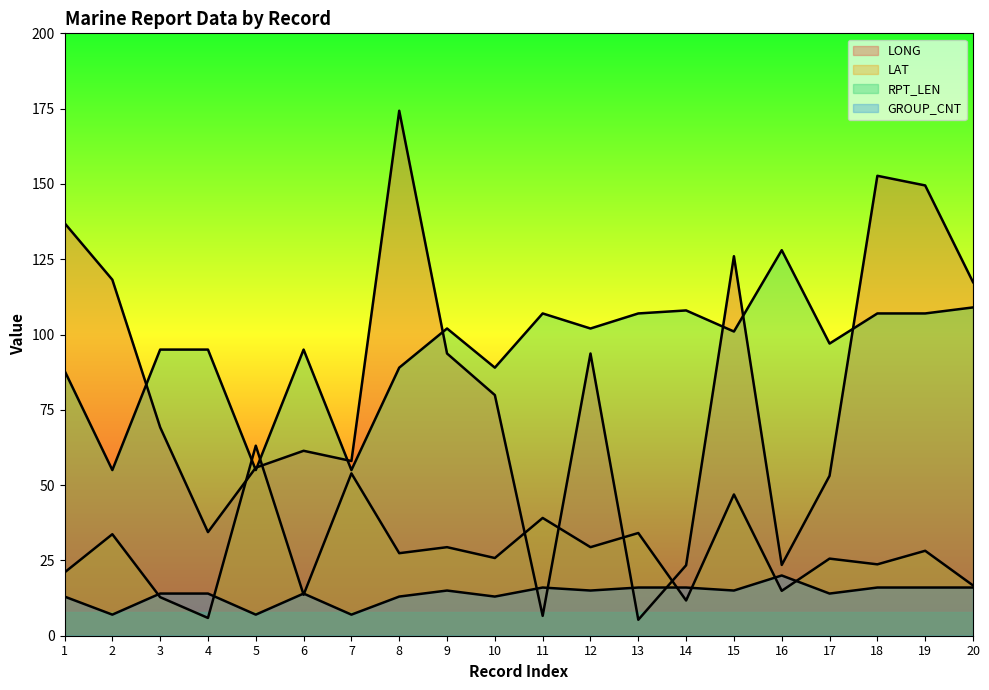

Which series has the widest spread of values?

LONG